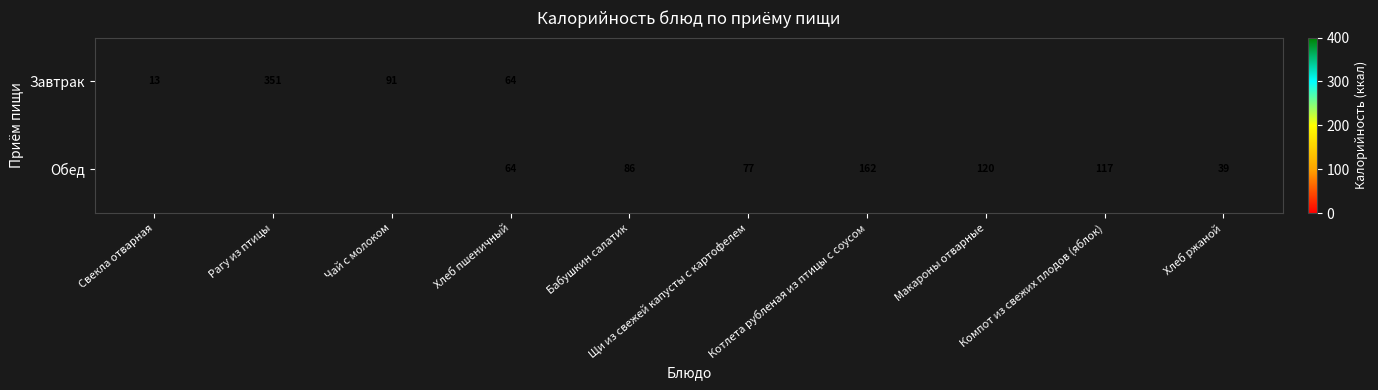

At which label is Завтрак closest to 182?

Чай с молоком